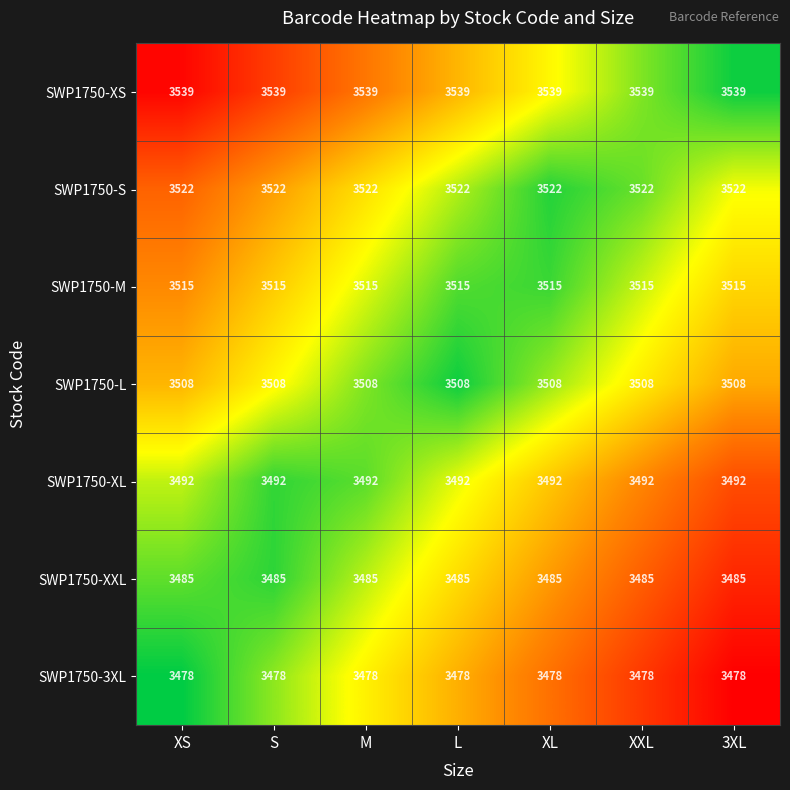

What is the greatest value displayed?

3539